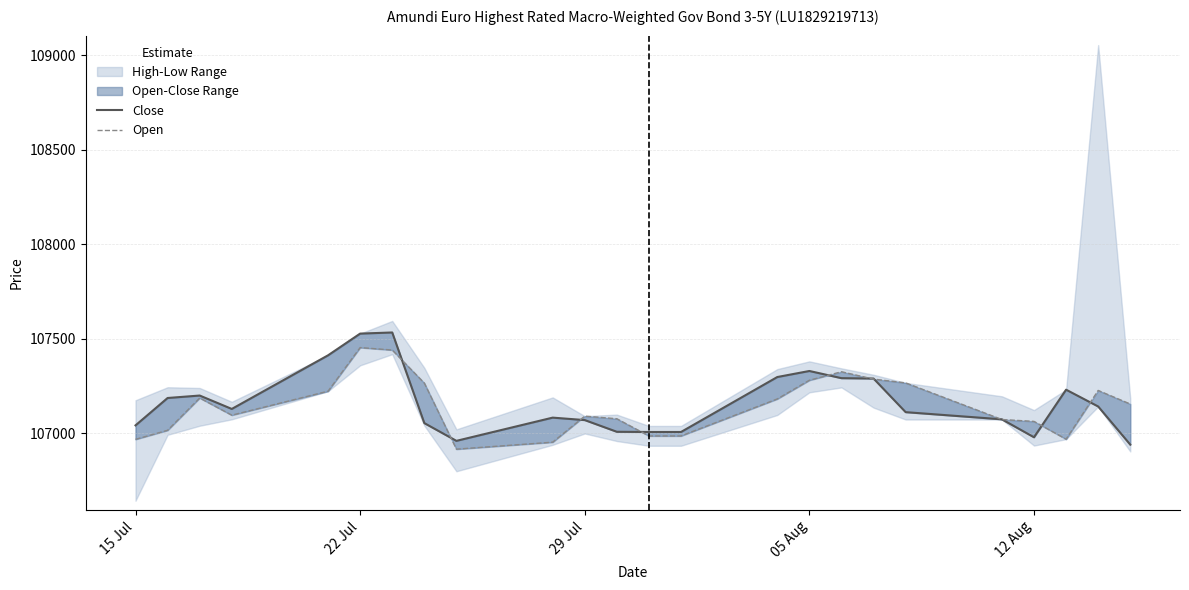

Which series ends up on top after the final intersection of Close and Open?

Open